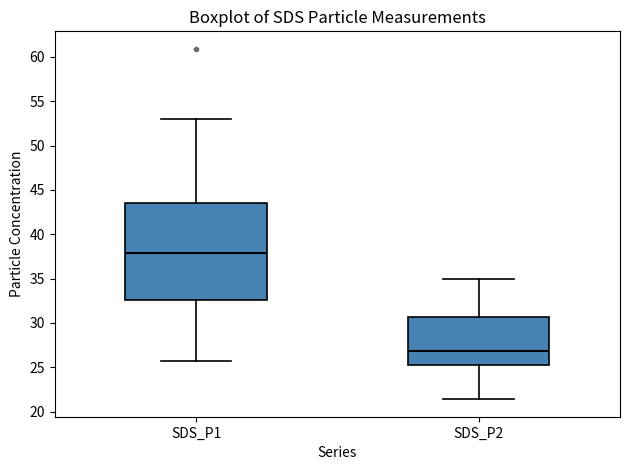

Which box is the tallest, from its lower edge to its upper edge?

SDS_P1